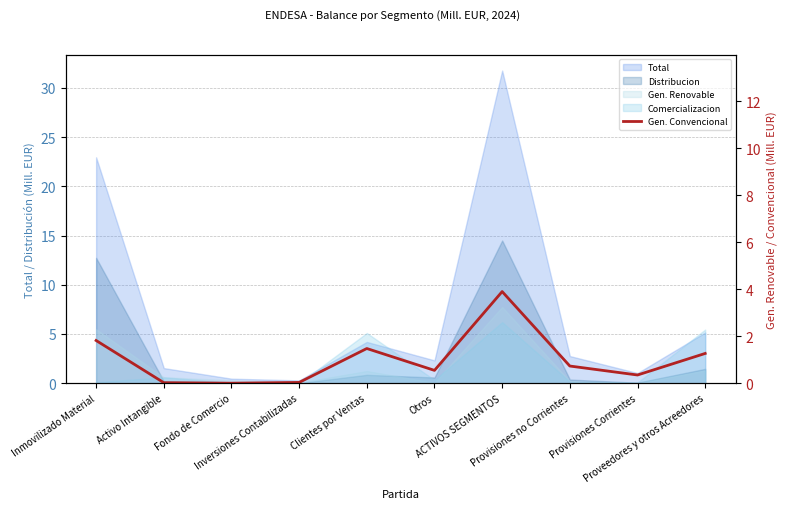

How many interior local valleys does the Gen. Convencional (right) series have?

3